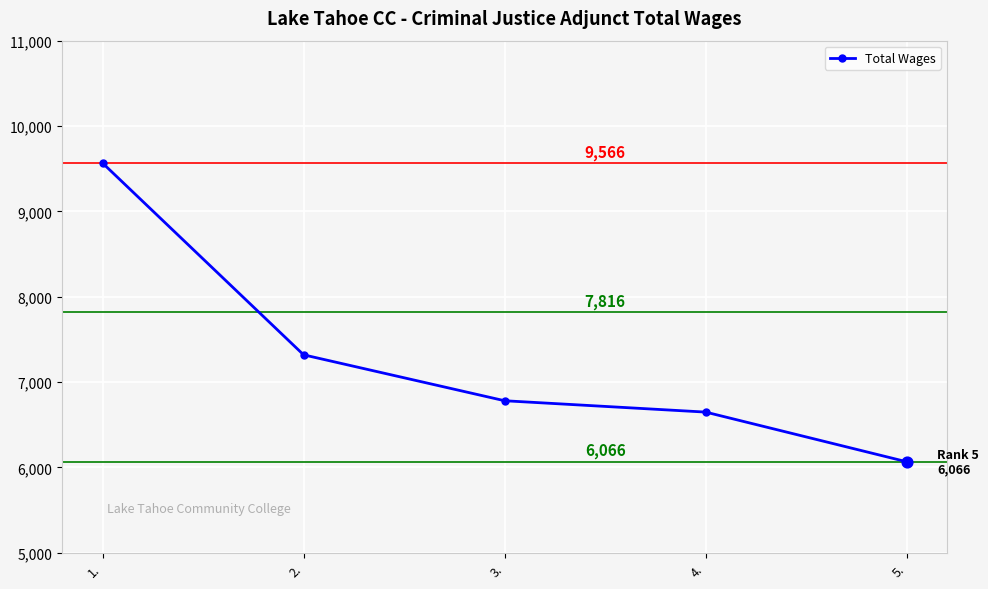

What is the change in value from 2. to 3.?

-538